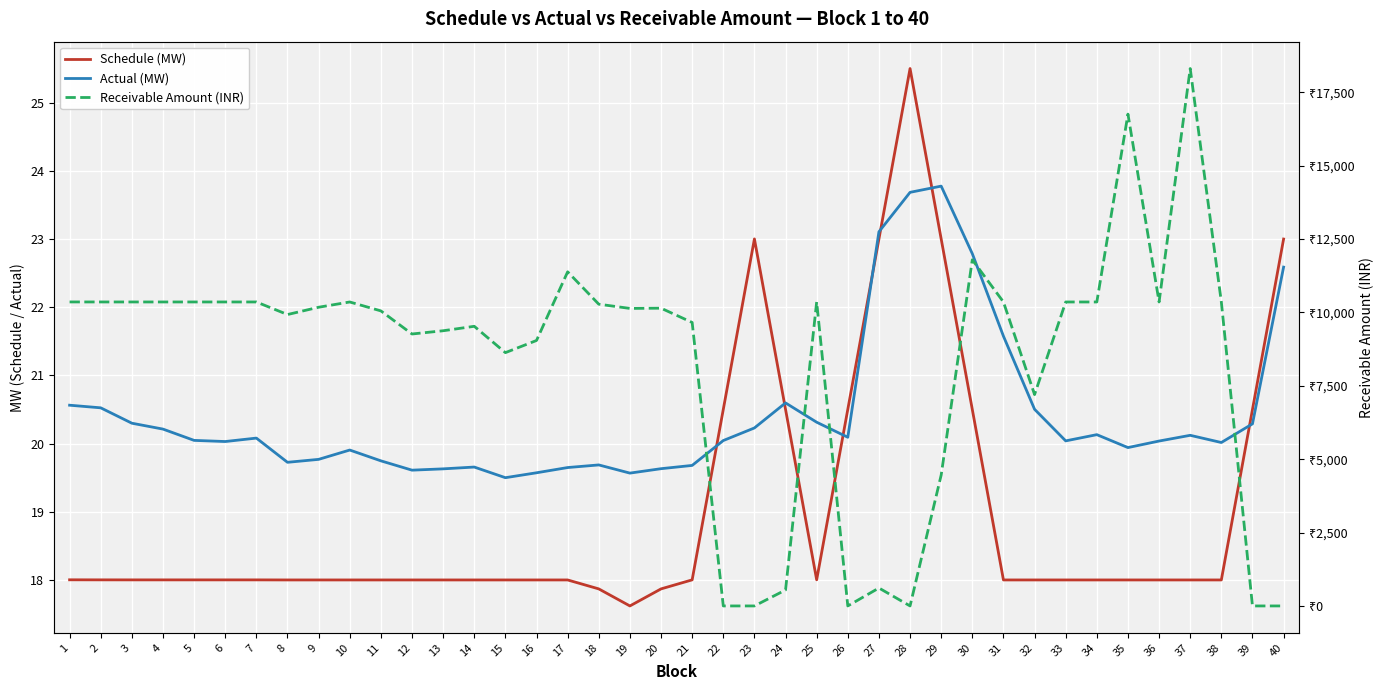

At which label is Schedule (MW) closest to 21?

24